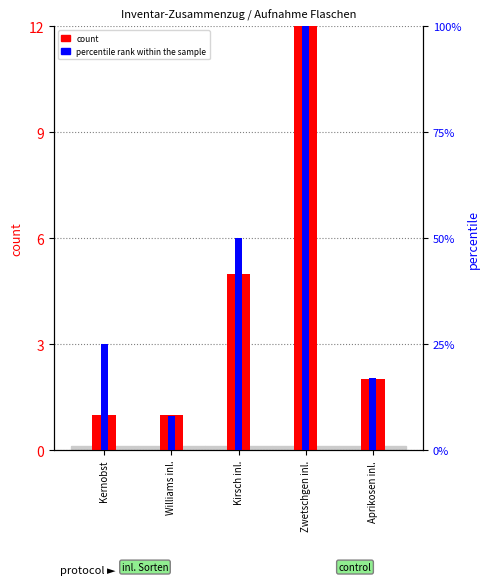

List the series in order of their peak value, lowest first.

count, percentile rank within the sample